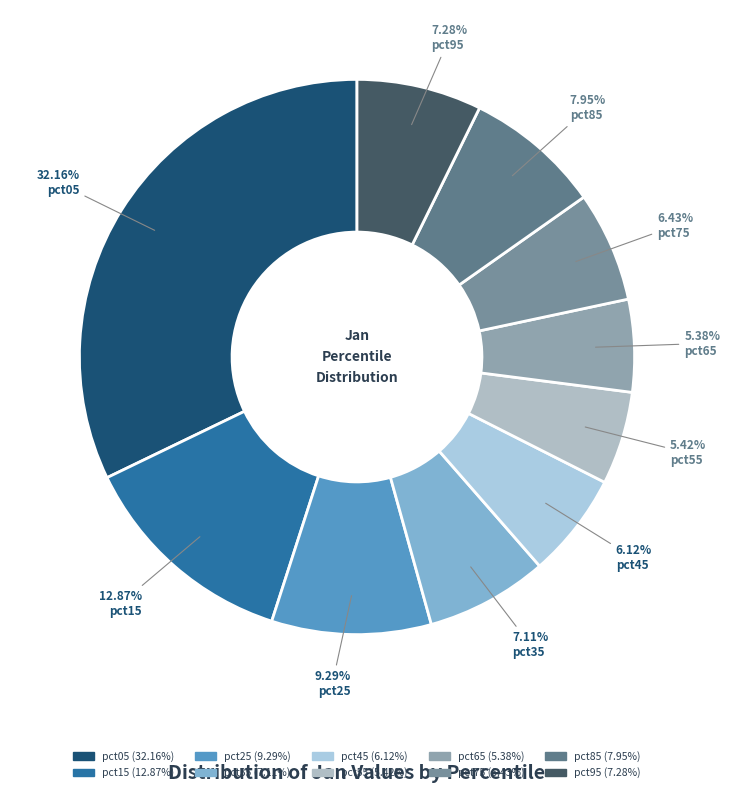

Is it true that pct25 is 9% of the pie?

True